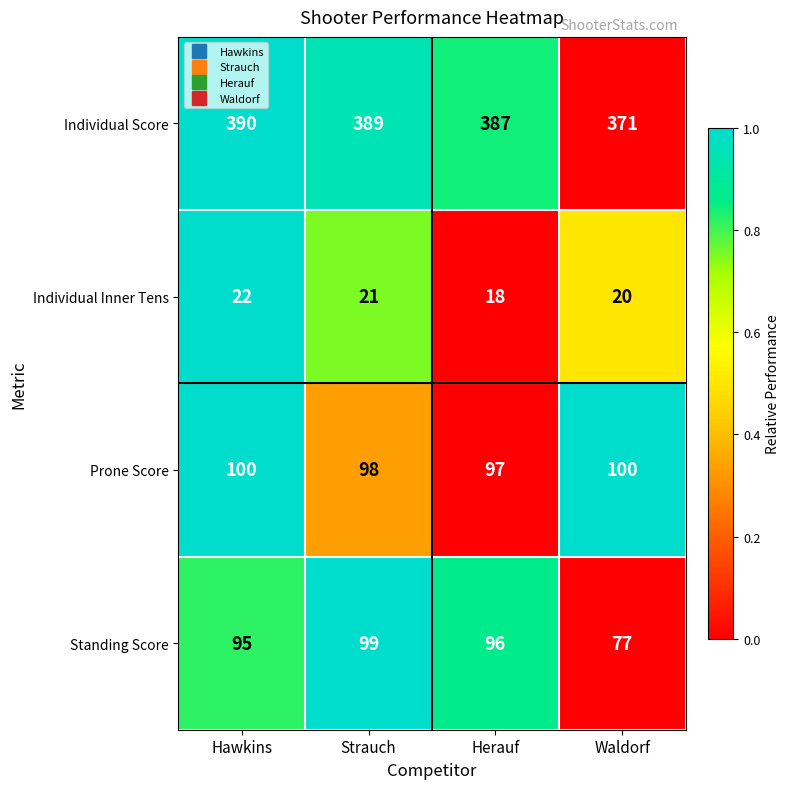

What is the total value across all series at Hawkins?

607